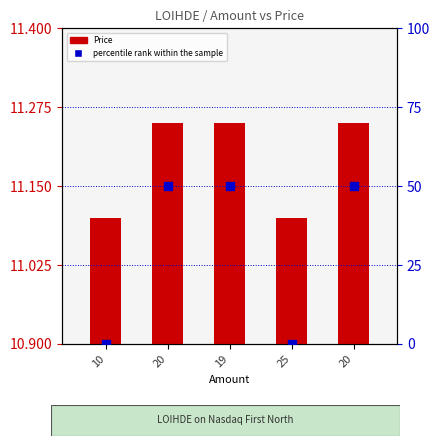

Is the value of Price at 19 greater than the value of percentile rank within the sample at 19?

No